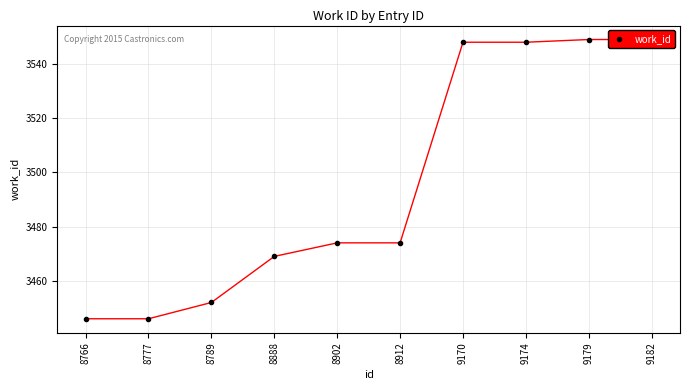

What is the change in value from 9174 to 9182?

+1